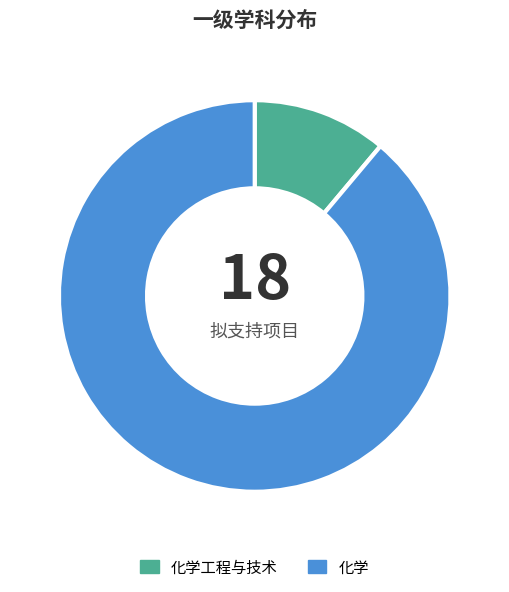

Approximately how many times larger is the value at 化学 compared to 化学工程与技术?

8.0